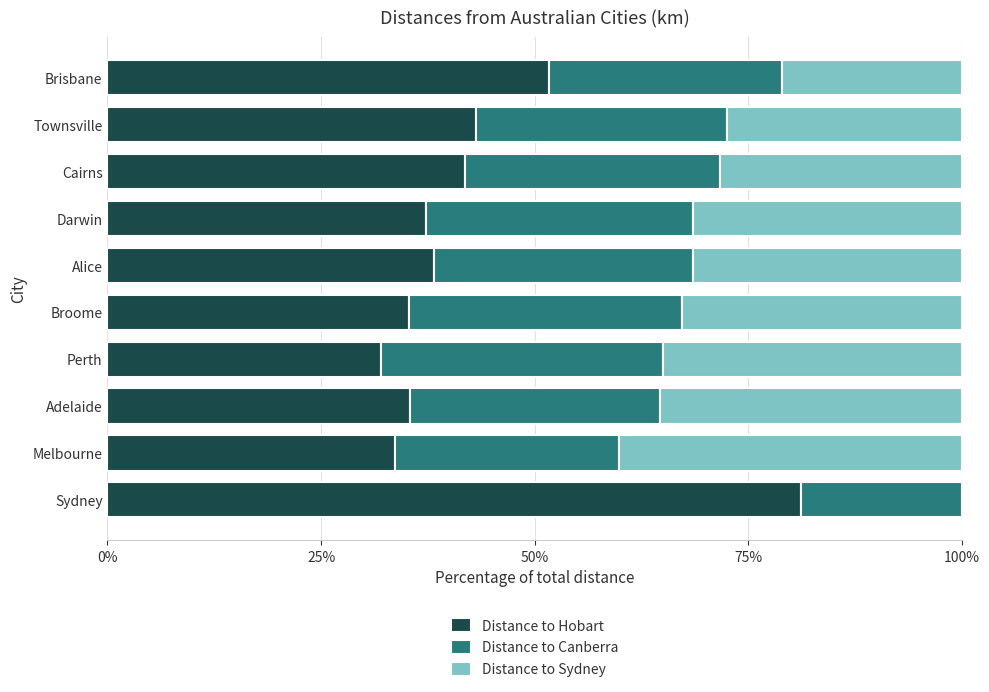

What is the approximate value of Distance to Hobart at Cairns?

41.8